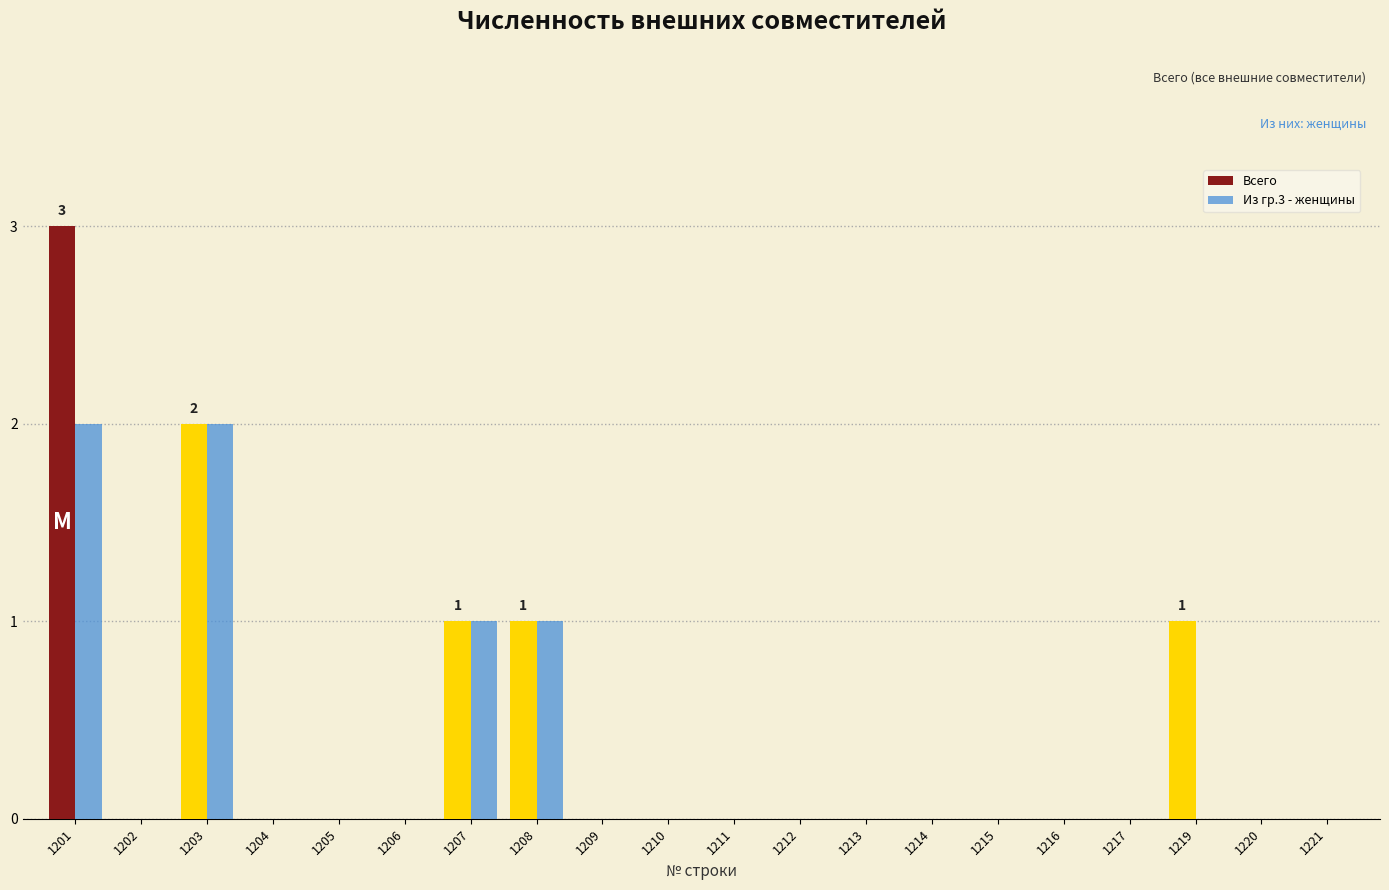

The value of Из гр.3 - женщины at 1209 is 0. True or false?

True